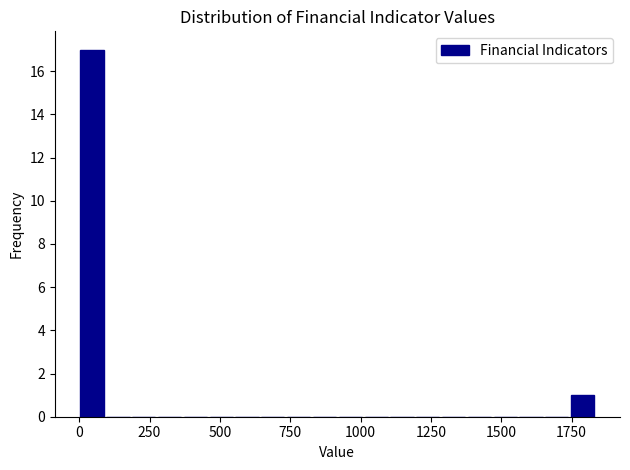

Around what value on the x-axis is the tallest bar? Give the approximate position of its centre, as read against the axis.

50